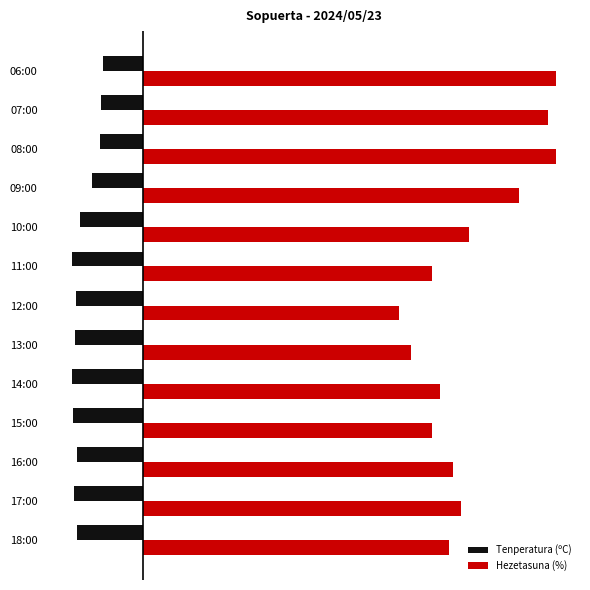

What are all the series names shown in the legend?

Tenperatura (ºC), Hezetasuna (%)